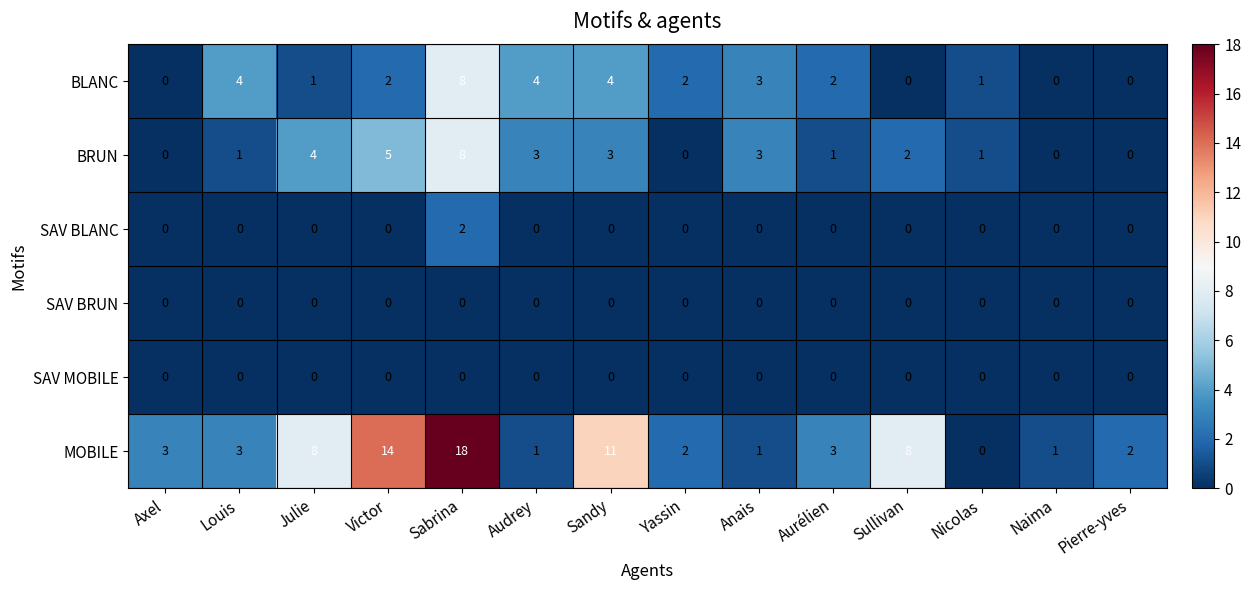

True or false: SAV MOBILE has a value of 0 at Sandy.

True